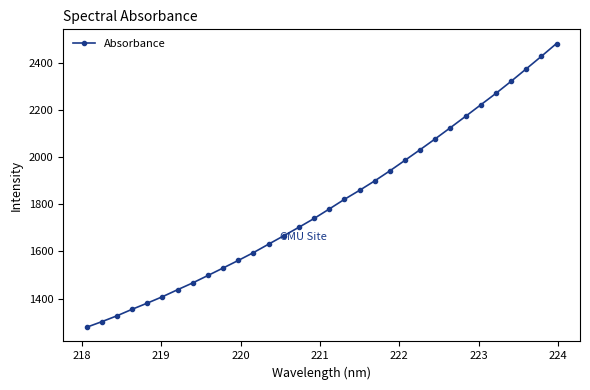

What is the difference between the maximum and minimum values?

1202.1